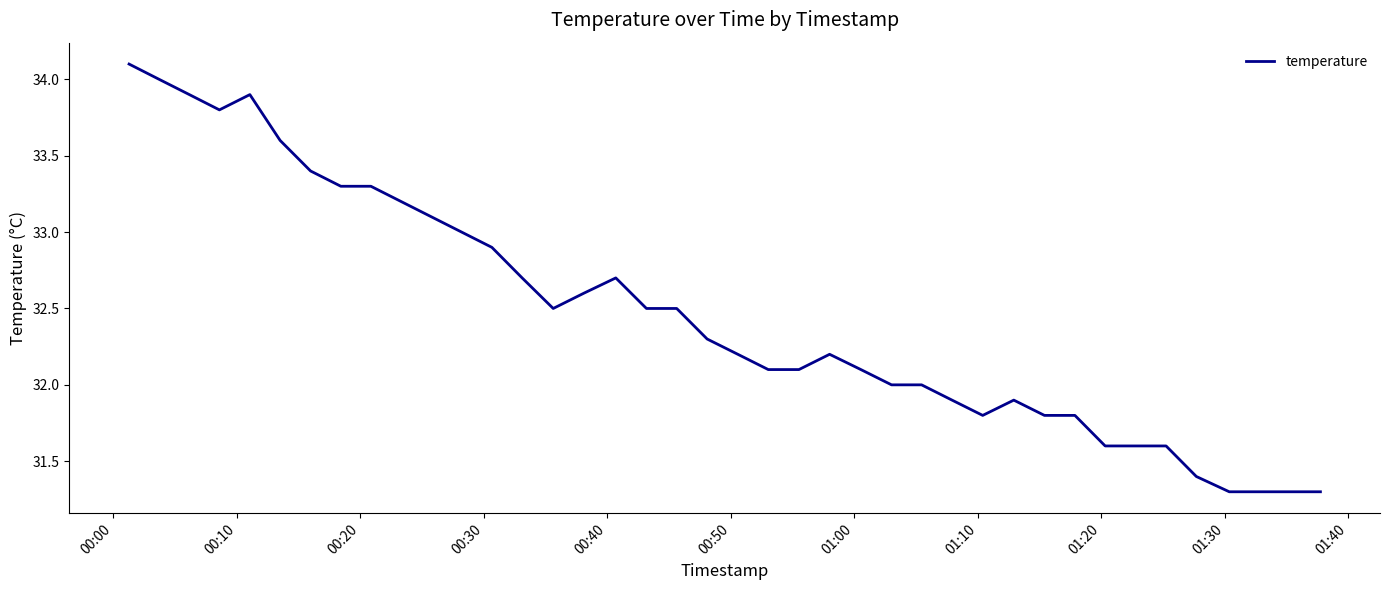

What is the minimum value shown in the chart?

31.3